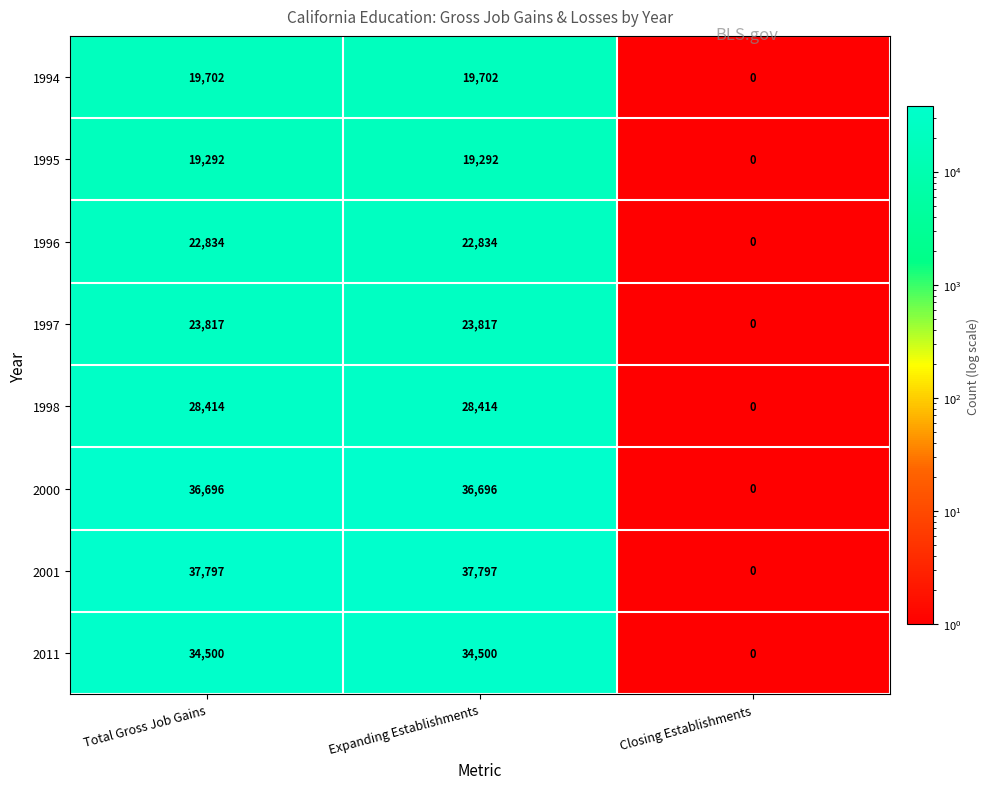

True or false: 2001 has a value of 23524 at Closing Establishments.

False